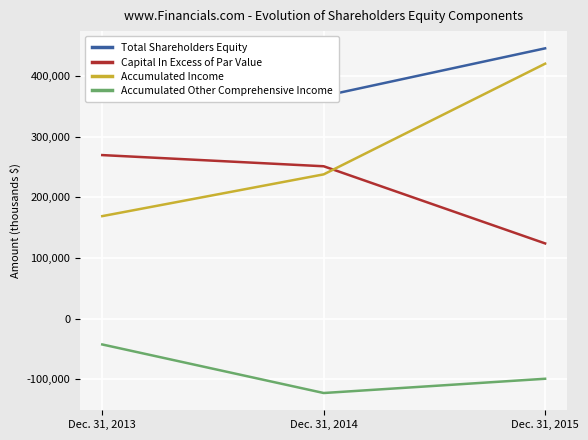

Where does the Accumulated Income series first go above 238068?

Dec. 31, 2015